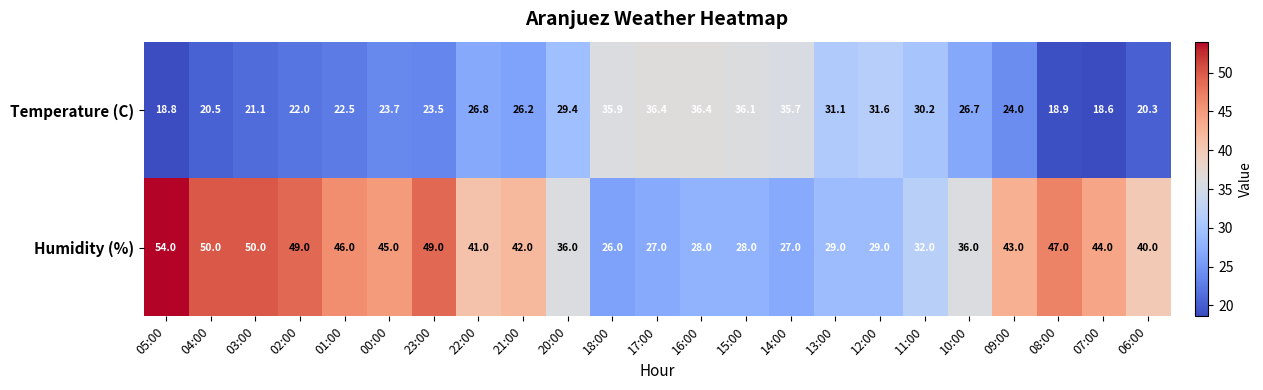

At which category is the sum across all series the highest?

05:00